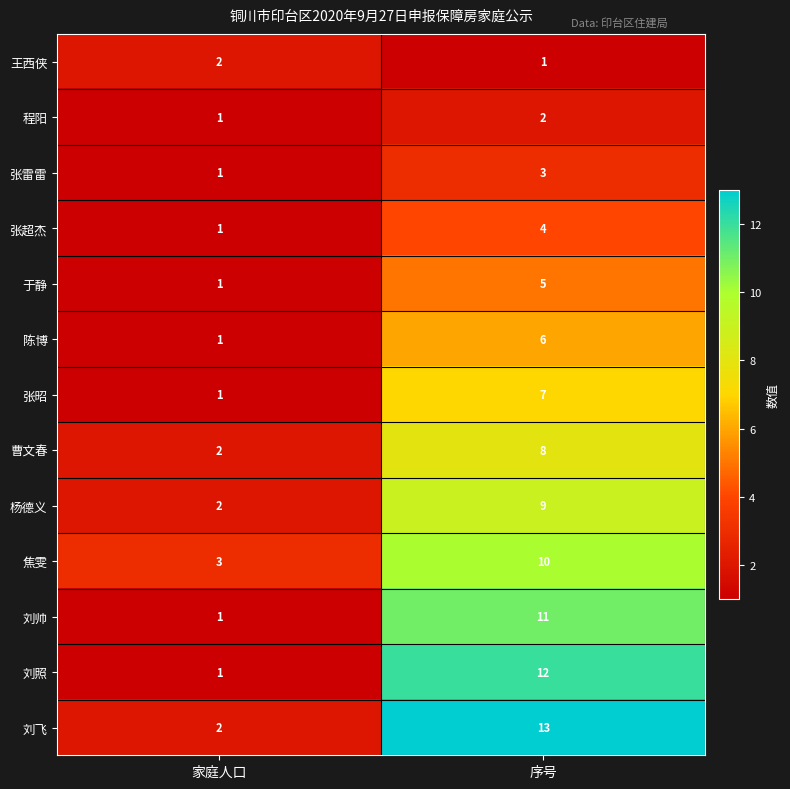

What is the difference between the maximum and minimum values in the 刘帅 series?

10